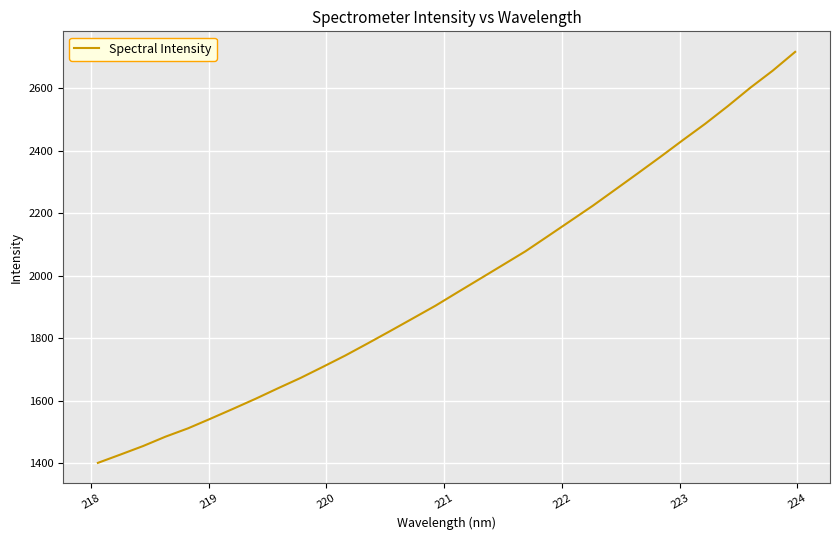

What is the sum of all values?

63129.1